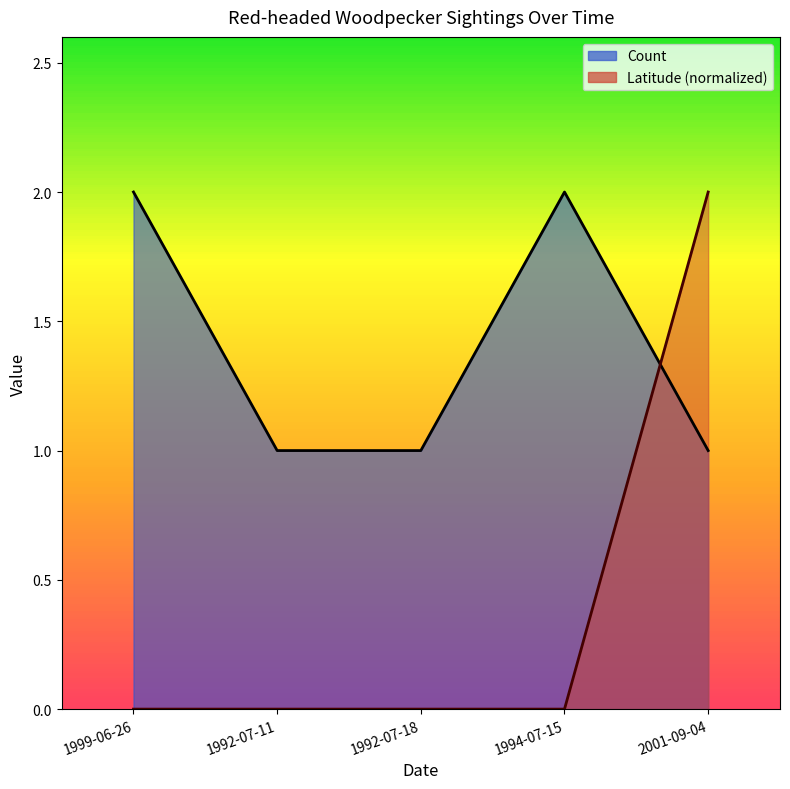

True or false: Latitude has a value of 1 at 1992-07-11.

False